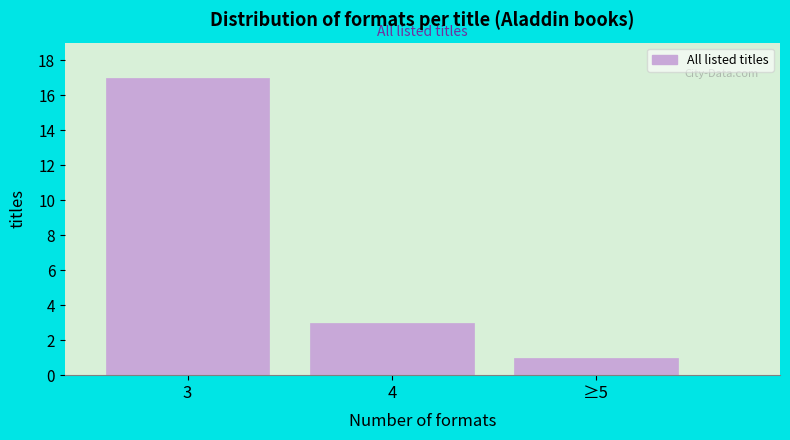

Reading right to left, list all the values displayed in this chart.

≥5=1	4=3	3=17